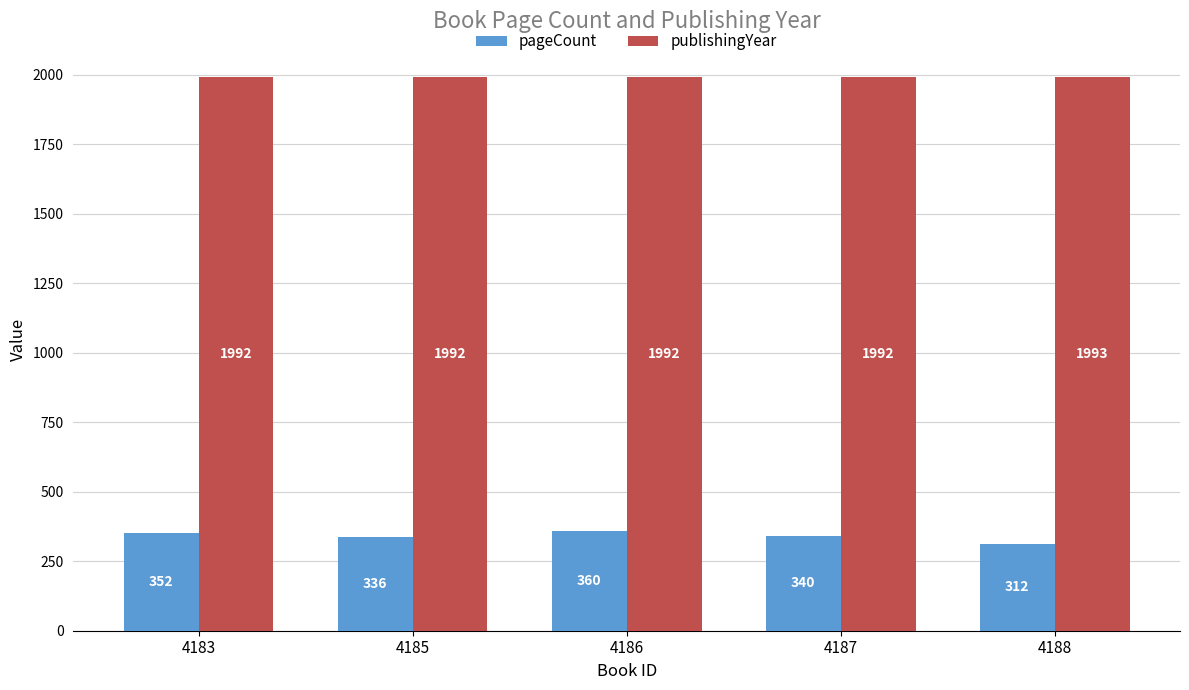

Which series changed the most between 4183 and 4186?

pageCount